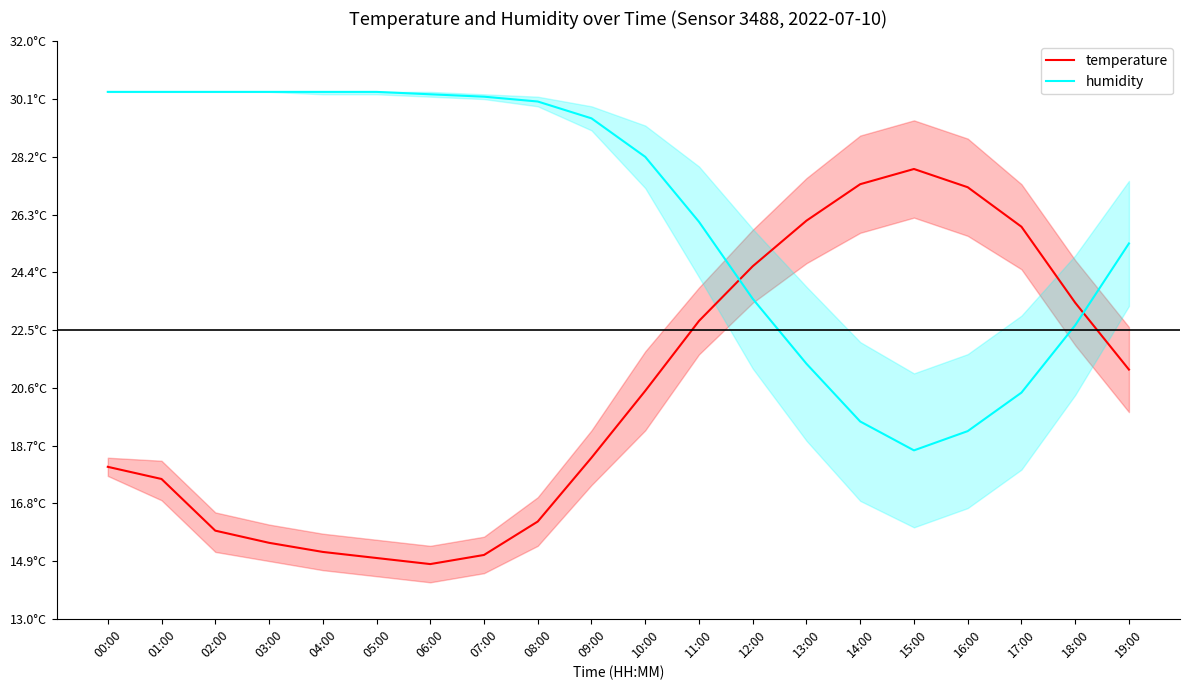

What are all the series names shown in the legend?

temperature, humidity